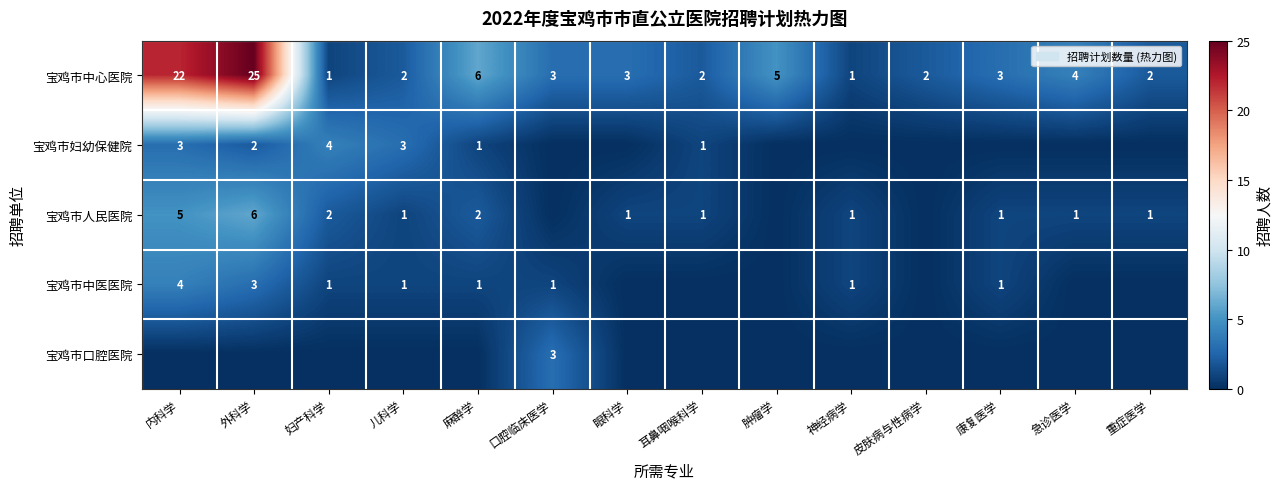

True or false: 宝鸡市中心医院 has a value of 2 at 皮肤病与性病学.

True